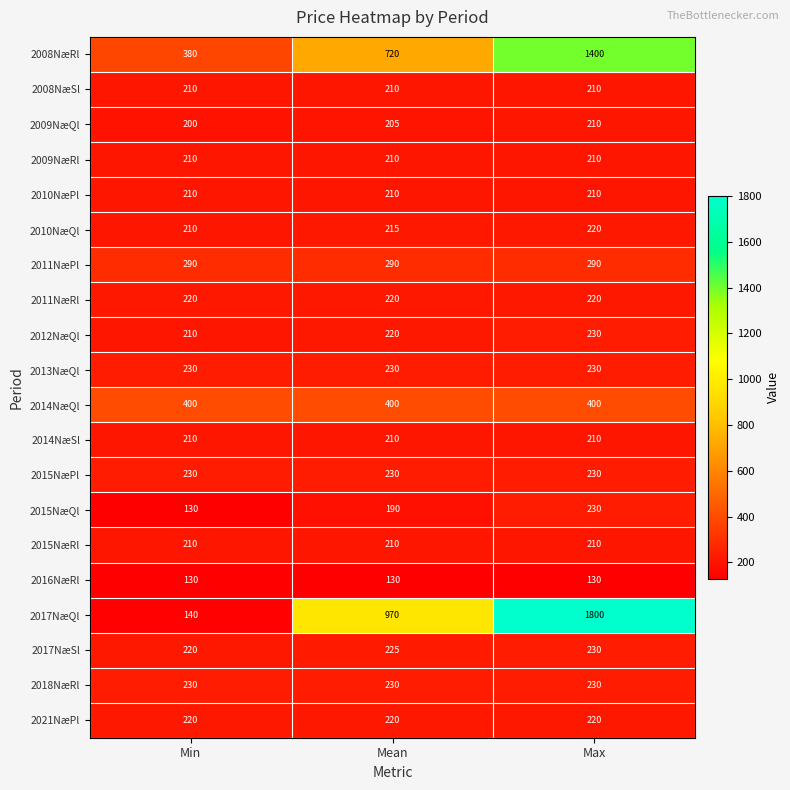

What is the maximum value shown in the chart?

1800